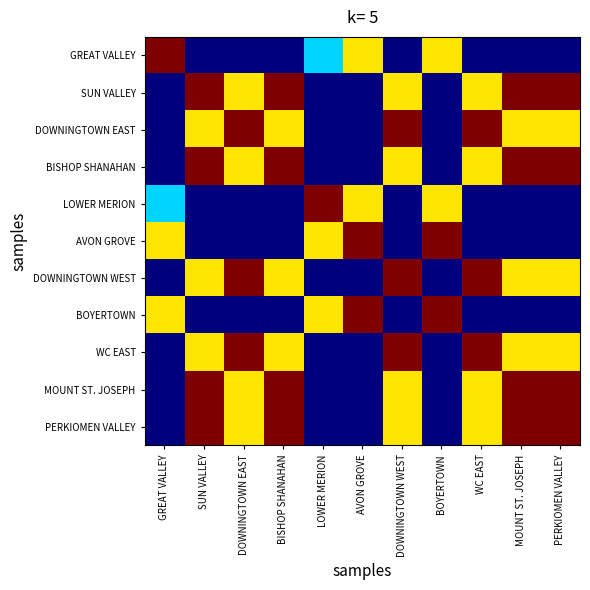

Reading right to left, what are all the values shown in this chart?

GREAT VALLEY: PERKIOMEN VALLEY=0.0	MOUNT ST. JOSEPH=0.0	WC EAST=0.0	BOYERTOWN=0.7	DOWNINGTOWN WEST=0.0	AVON GROVE=0.7	LOWER MERION=0.3	BISHOP SHANAHAN=0.0	DOWNINGTOWN EAST=0.0	SUN VALLEY=0.0	GREAT VALLEY=1.0
SUN VALLEY: PERKIOMEN VALLEY=1.0	MOUNT ST. JOSEPH=1.0	WC EAST=0.7	BOYERTOWN=0.0	DOWNINGTOWN WEST=0.7	AVON GROVE=0.0	LOWER MERION=0.0	BISHOP SHANAHAN=1.0	DOWNINGTOWN EAST=0.7	SUN VALLEY=1.0	GREAT VALLEY=0.0
DOWNINGTOWN EAST: PERKIOMEN VALLEY=0.7	MOUNT ST. JOSEPH=0.7	WC EAST=1.0	BOYERTOWN=0.0	DOWNINGTOWN WEST=1.0	AVON GROVE=0.0	LOWER MERION=0.0	BISHOP SHANAHAN=0.7	DOWNINGTOWN EAST=1.0	SUN VALLEY=0.7	GREAT VALLEY=0.0
BISHOP SHANAHAN: PERKIOMEN VALLEY=1.0	MOUNT ST. JOSEPH=1.0	WC EAST=0.7	BOYERTOWN=0.0	DOWNINGTOWN WEST=0.7	AVON GROVE=0.0	LOWER MERION=0.0	BISHOP SHANAHAN=1.0	DOWNINGTOWN EAST=0.7	SUN VALLEY=1.0	GREAT VALLEY=0.0
LOWER MERION: PERKIOMEN VALLEY=0.0	MOUNT ST. JOSEPH=0.0	WC EAST=0.0	BOYERTOWN=0.7	DOWNINGTOWN WEST=0.0	AVON GROVE=0.7	LOWER MERION=1.0	BISHOP SHANAHAN=0.0	DOWNINGTOWN EAST=0.0	SUN VALLEY=0.0	GREAT VALLEY=0.3
AVON GROVE: PERKIOMEN VALLEY=0.0	MOUNT ST. JOSEPH=0.0	WC EAST=0.0	BOYERTOWN=1.0	DOWNINGTOWN WEST=0.0	AVON GROVE=1.0	LOWER MERION=0.7	BISHOP SHANAHAN=0.0	DOWNINGTOWN EAST=0.0	SUN VALLEY=0.0	GREAT VALLEY=0.7
DOWNINGTOWN WEST: PERKIOMEN VALLEY=0.7	MOUNT ST. JOSEPH=0.7	WC EAST=1.0	BOYERTOWN=0.0	DOWNINGTOWN WEST=1.0	AVON GROVE=0.0	LOWER MERION=0.0	BISHOP SHANAHAN=0.7	DOWNINGTOWN EAST=1.0	SUN VALLEY=0.7	GREAT VALLEY=0.0
BOYERTOWN: PERKIOMEN VALLEY=0.0	MOUNT ST. JOSEPH=0.0	WC EAST=0.0	BOYERTOWN=1.0	DOWNINGTOWN WEST=0.0	AVON GROVE=1.0	LOWER MERION=0.7	BISHOP SHANAHAN=0.0	DOWNINGTOWN EAST=0.0	SUN VALLEY=0.0	GREAT VALLEY=0.7
WC EAST: PERKIOMEN VALLEY=0.7	MOUNT ST. JOSEPH=0.7	WC EAST=1.0	BOYERTOWN=0.0	DOWNINGTOWN WEST=1.0	AVON GROVE=0.0	LOWER MERION=0.0	BISHOP SHANAHAN=0.7	DOWNINGTOWN EAST=1.0	SUN VALLEY=0.7	GREAT VALLEY=0.0
MOUNT ST. JOSEPH: PERKIOMEN VALLEY=1.0	MOUNT ST. JOSEPH=1.0	WC EAST=0.7	BOYERTOWN=0.0	DOWNINGTOWN WEST=0.7	AVON GROVE=0.0	LOWER MERION=0.0	BISHOP SHANAHAN=1.0	DOWNINGTOWN EAST=0.7	SUN VALLEY=1.0	GREAT VALLEY=0.0
PERKIOMEN VALLEY: PERKIOMEN VALLEY=1.0	MOUNT ST. JOSEPH=1.0	WC EAST=0.7	BOYERTOWN=0.0	DOWNINGTOWN WEST=0.7	AVON GROVE=0.0	LOWER MERION=0.0	BISHOP SHANAHAN=1.0	DOWNINGTOWN EAST=0.7	SUN VALLEY=1.0	GREAT VALLEY=0.0